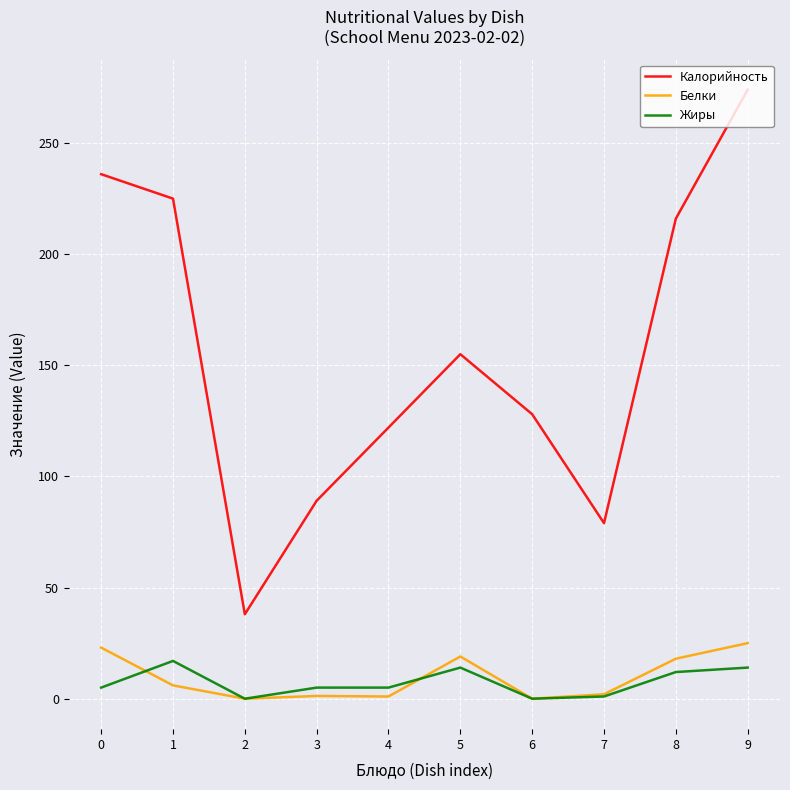

What is the minimum value for Калорийность?

38.0